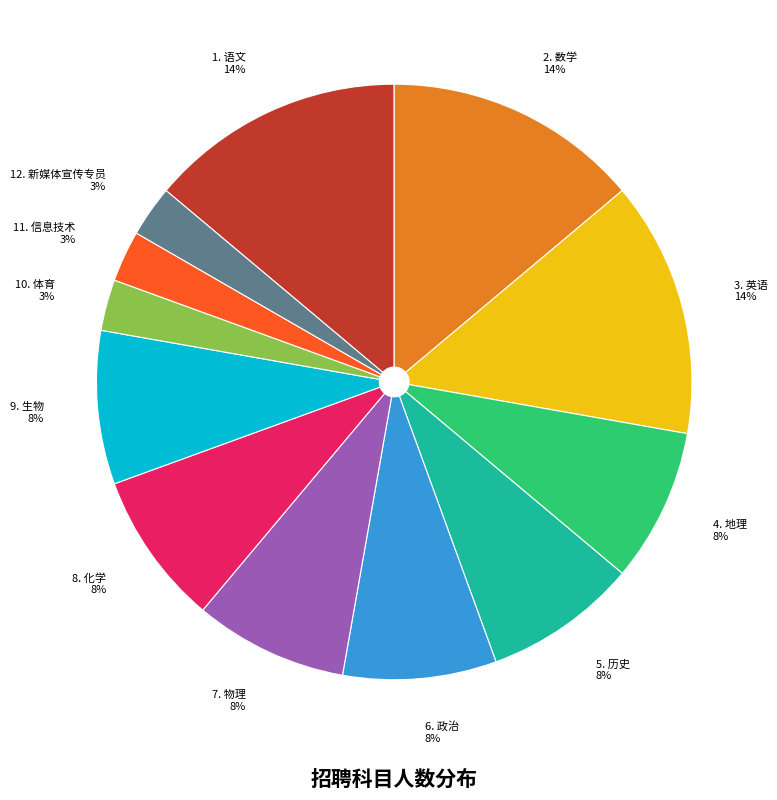

To the nearest percent, what is the difference between the largest and smallest slice percentages?

11%